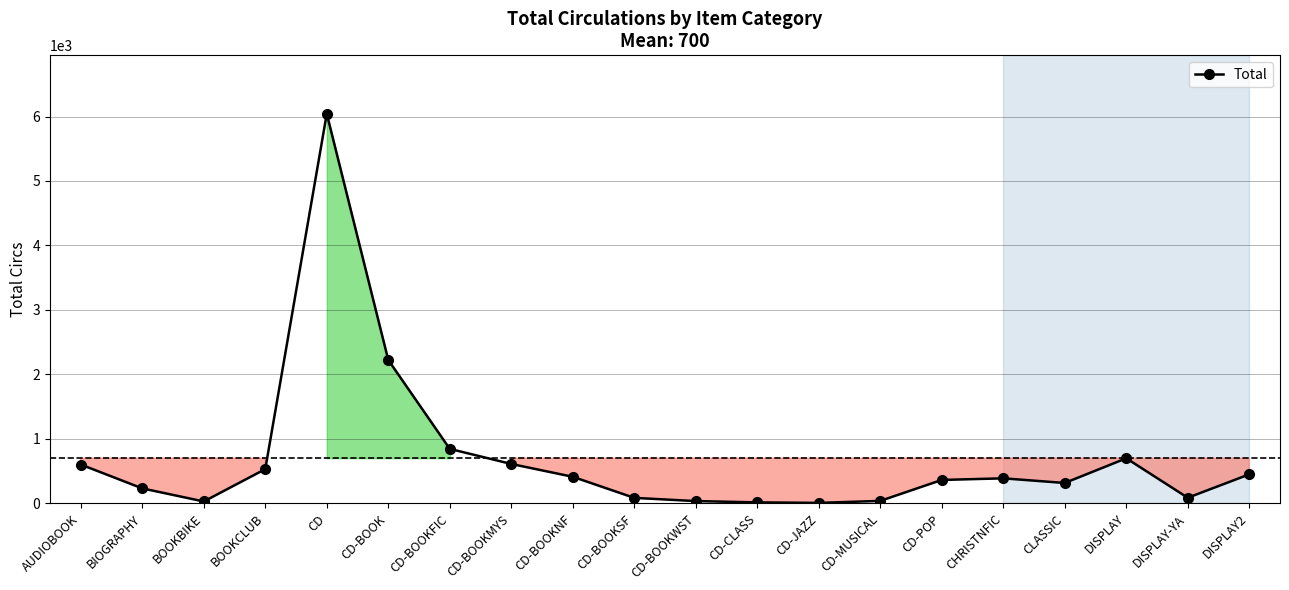

Where is the first local maximum?

CD